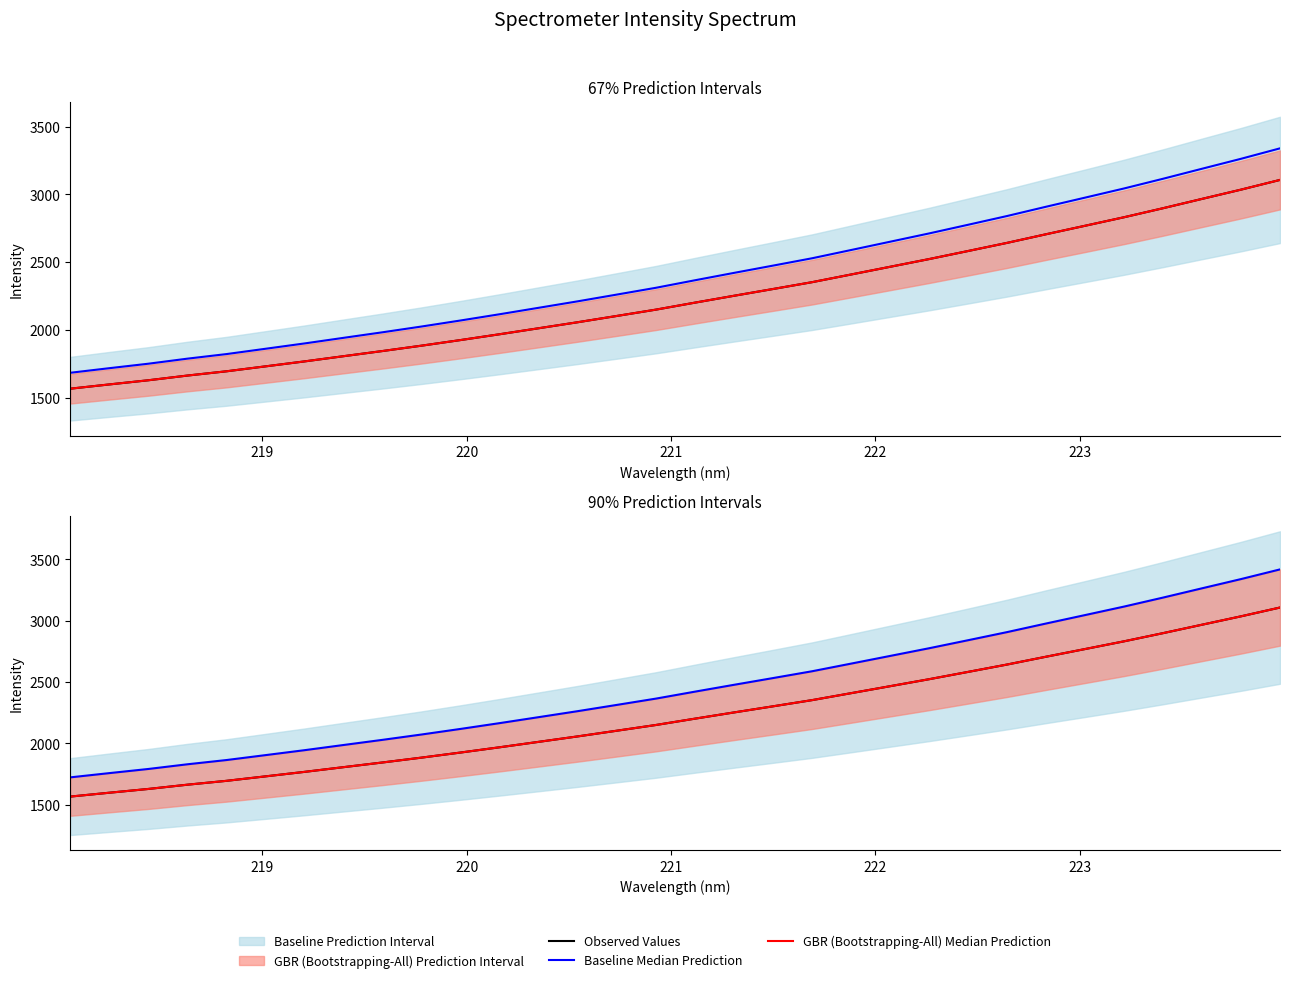

How many data points in Observed Values are above 2201?

16